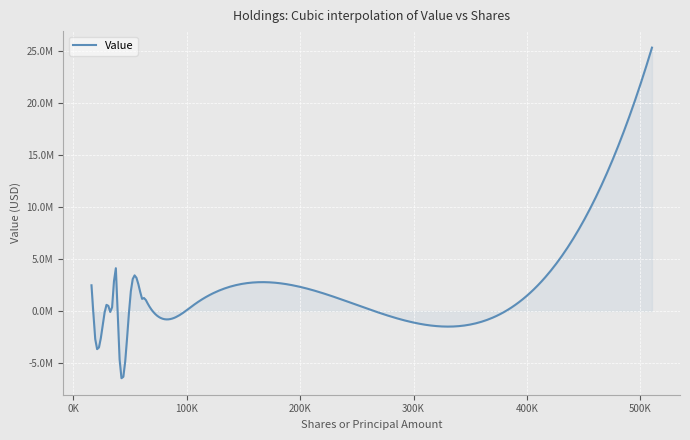

Does the chart display data point markers on the line(s)?

No